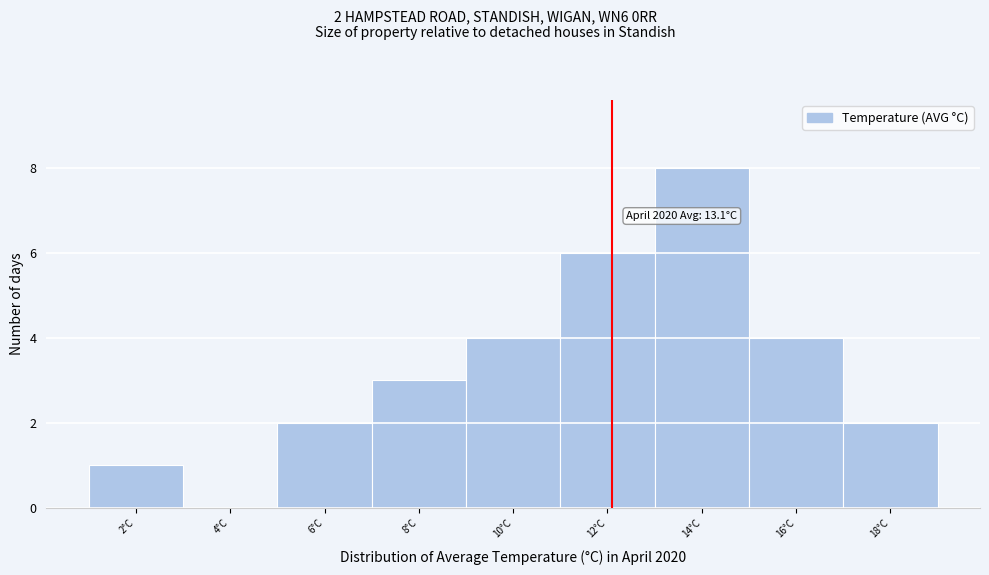

Reading right to left, transcribe all the data shown in this chart.

18°C=2	16°C=4	14°C=8	12°C=6	10°C=4	8°C=3	6°C=2	4°C=0	2°C=1